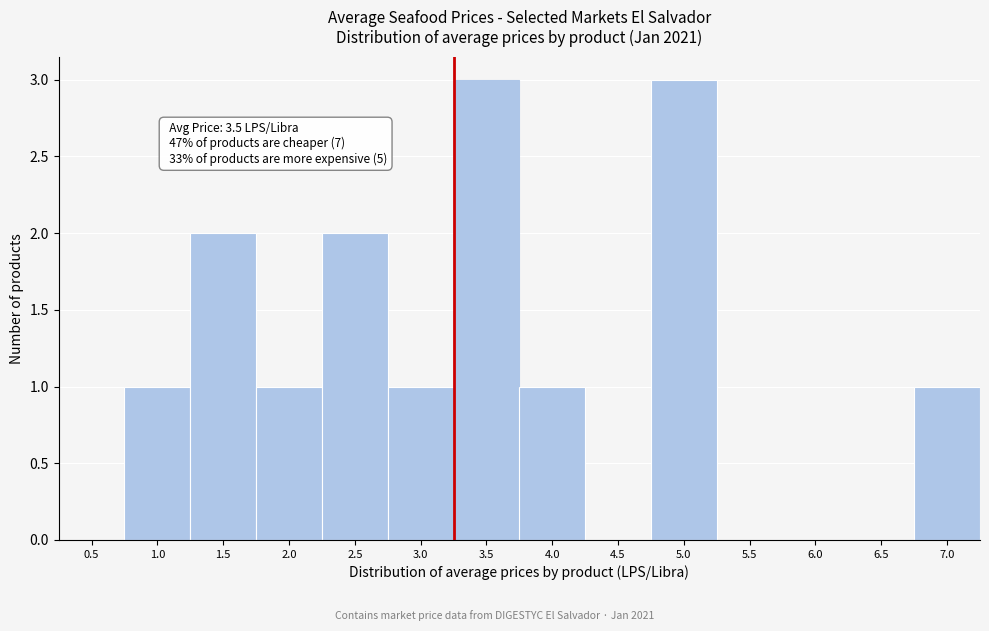

Reading right to left, list all the values displayed in this chart.

7.0=1	6.5=0	6.0=0	5.5=0	5.0=3	4.5=0	4.0=1	3.5=3	3.0=1	2.5=2	2.0=1	1.5=2	1.0=1	0.5=0